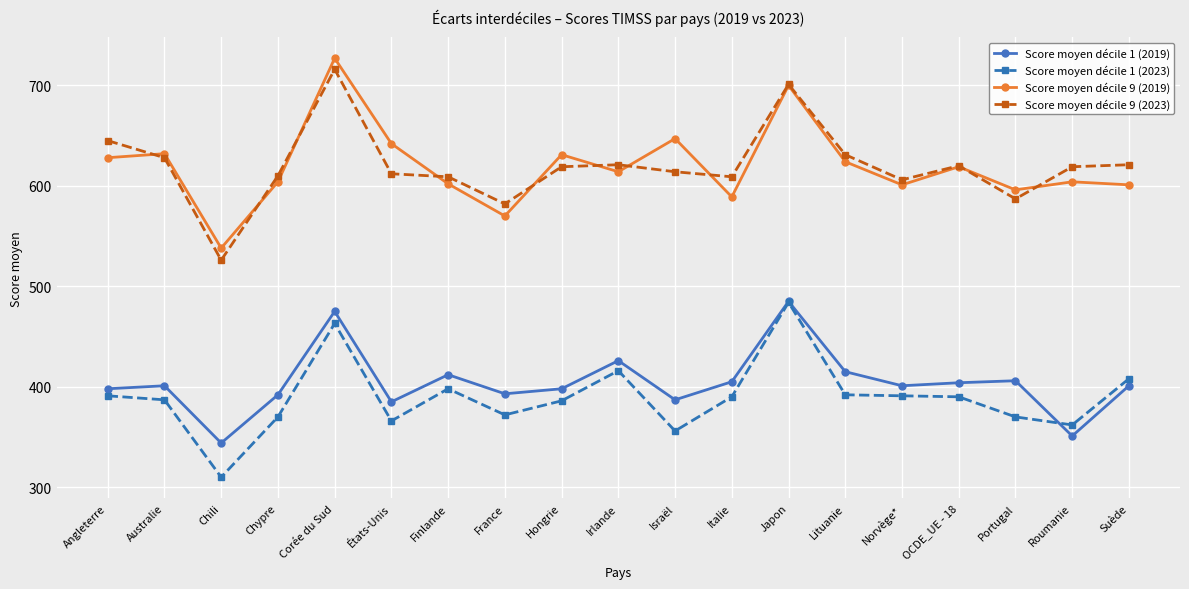

Which category has the lowest value in the Score moyen décile 1 (2019) series?

Chili